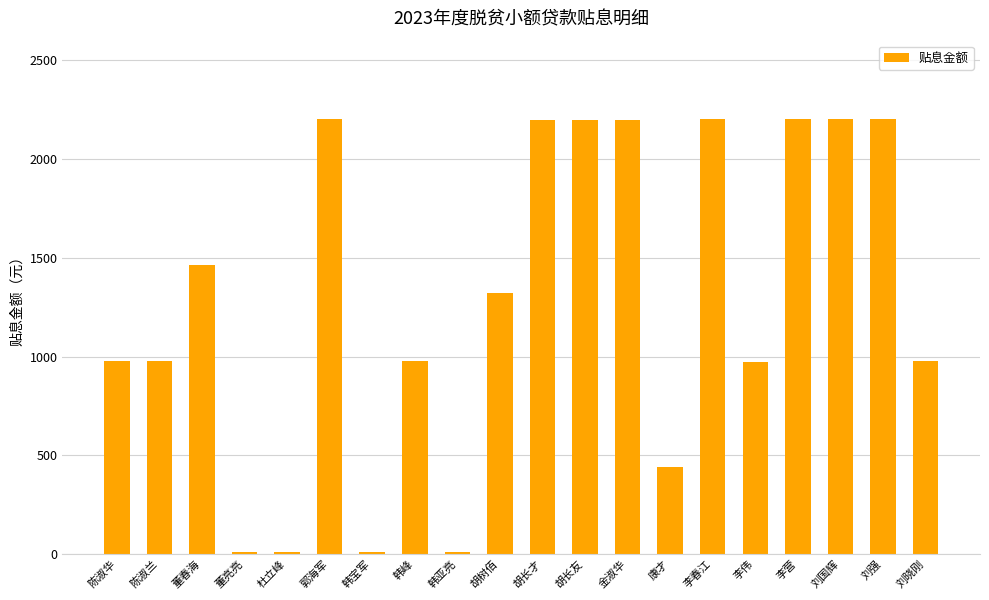

What is the ratio of the value at 胡长才 to the value at 郭海军?

1.0